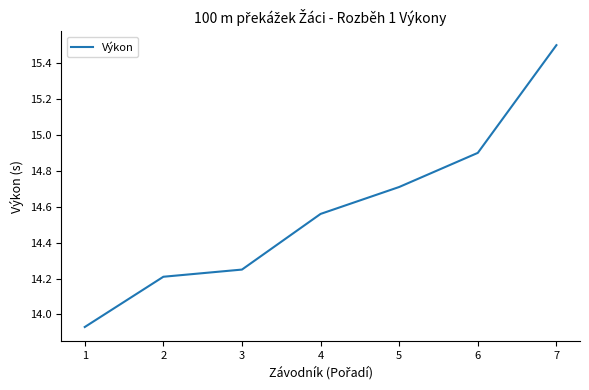

Between 3 and 2, which is larger?

3